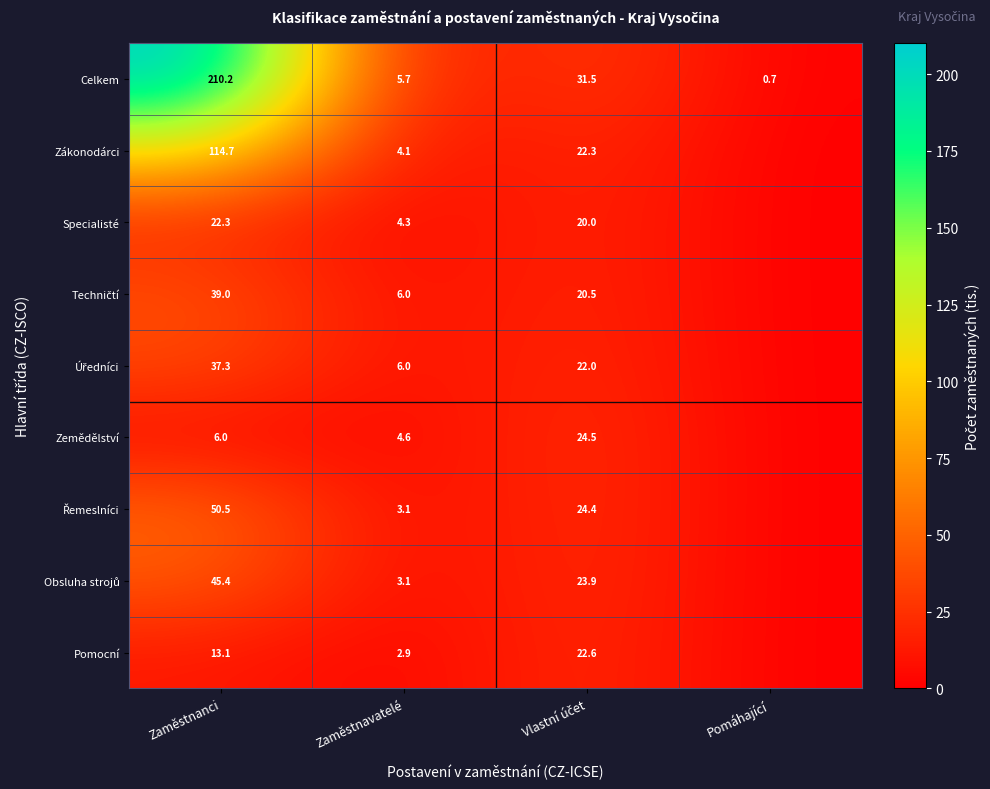

Where does the Celkem series first go above 31?

Zaměstnanci